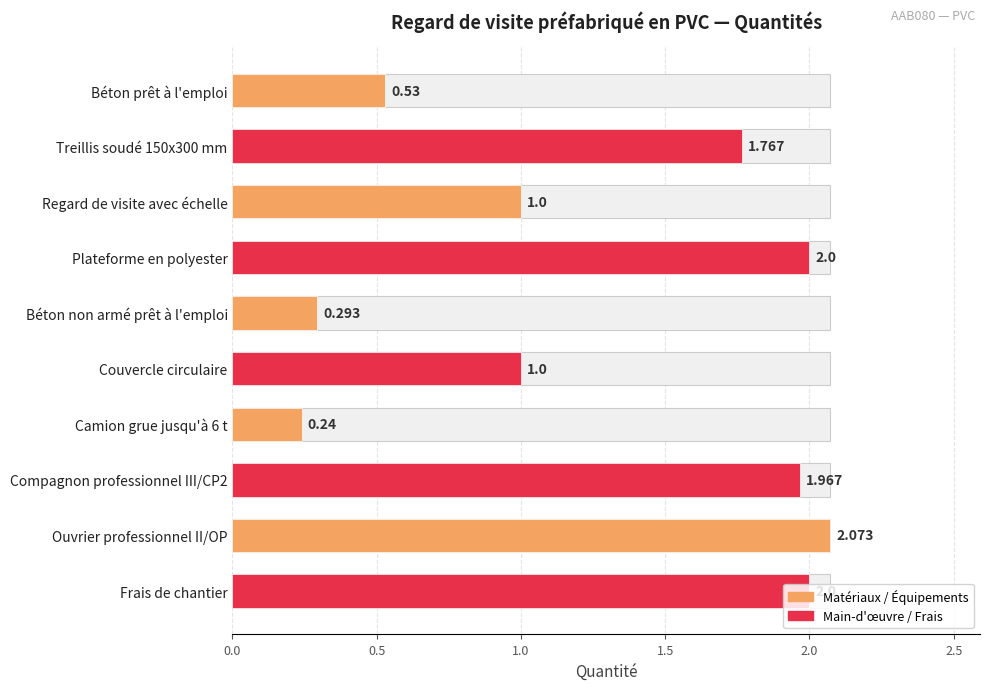

How many data points are above 1?

5